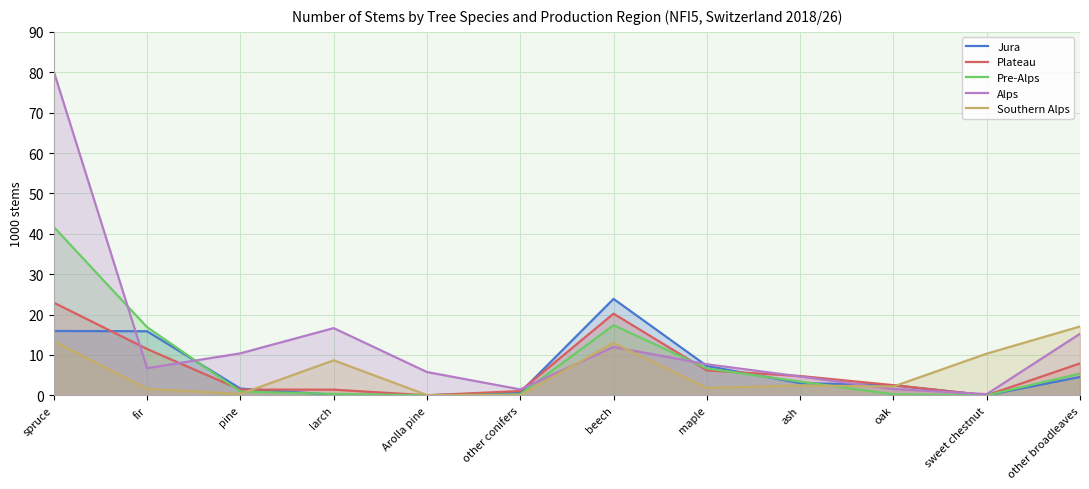

What is the sum of the Alps values at other broadleaves and spruce?

95.4